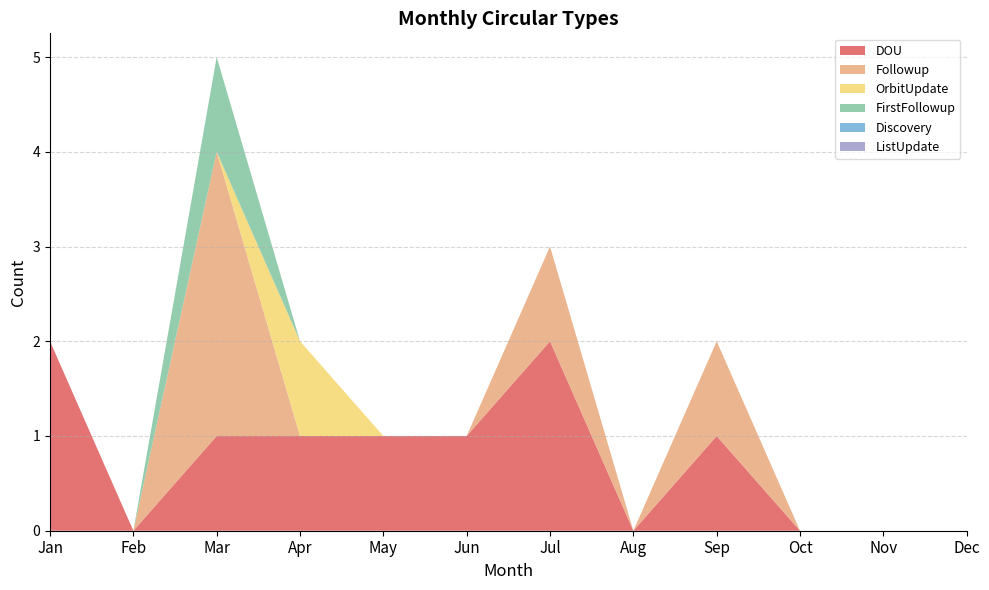

Reading left to right, what are all the values shown in this chart?

DOU: 2	0	1	1	1	1	2	0	1	0	0	0
Followup: 0	0	3	0	0	0	1	0	1	0	0	0
OrbitUpdate: 0	0	0	1	0	0	0	0	0	0	0	0
FirstFollowup: 0	0	1	0	0	0	0	0	0	0	0	0
Discovery: 0	0	0	0	0	0	0	0	0	0	0	0
ListUpdate: 0	0	0	0	0	0	0	0	0	0	0	0